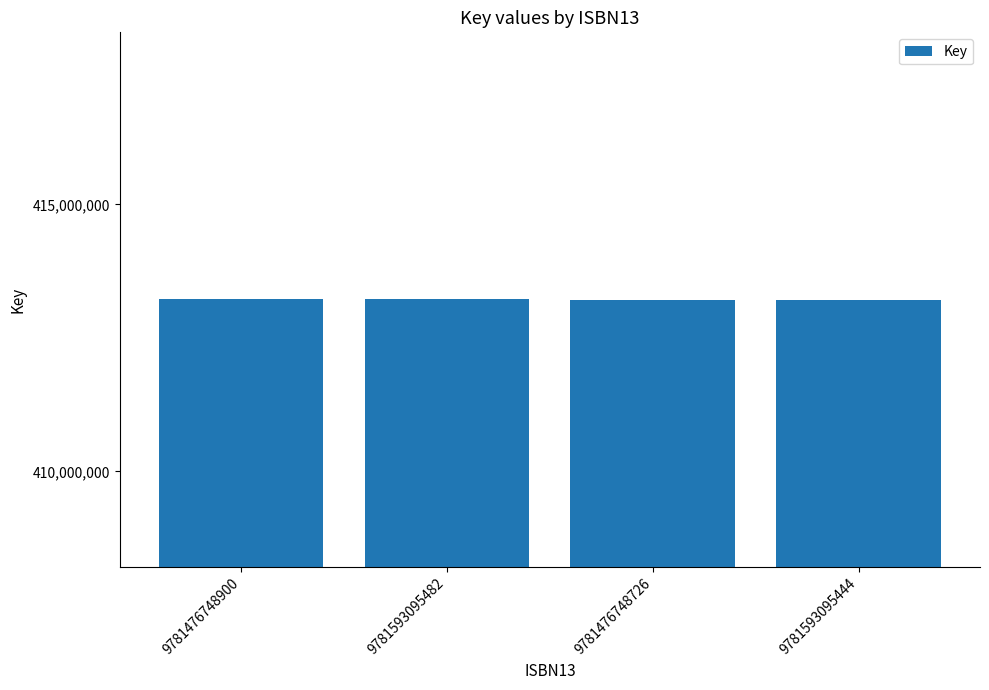

Approximately how many times larger is the value at 9781593095482 compared to 9781476748900?

1.0